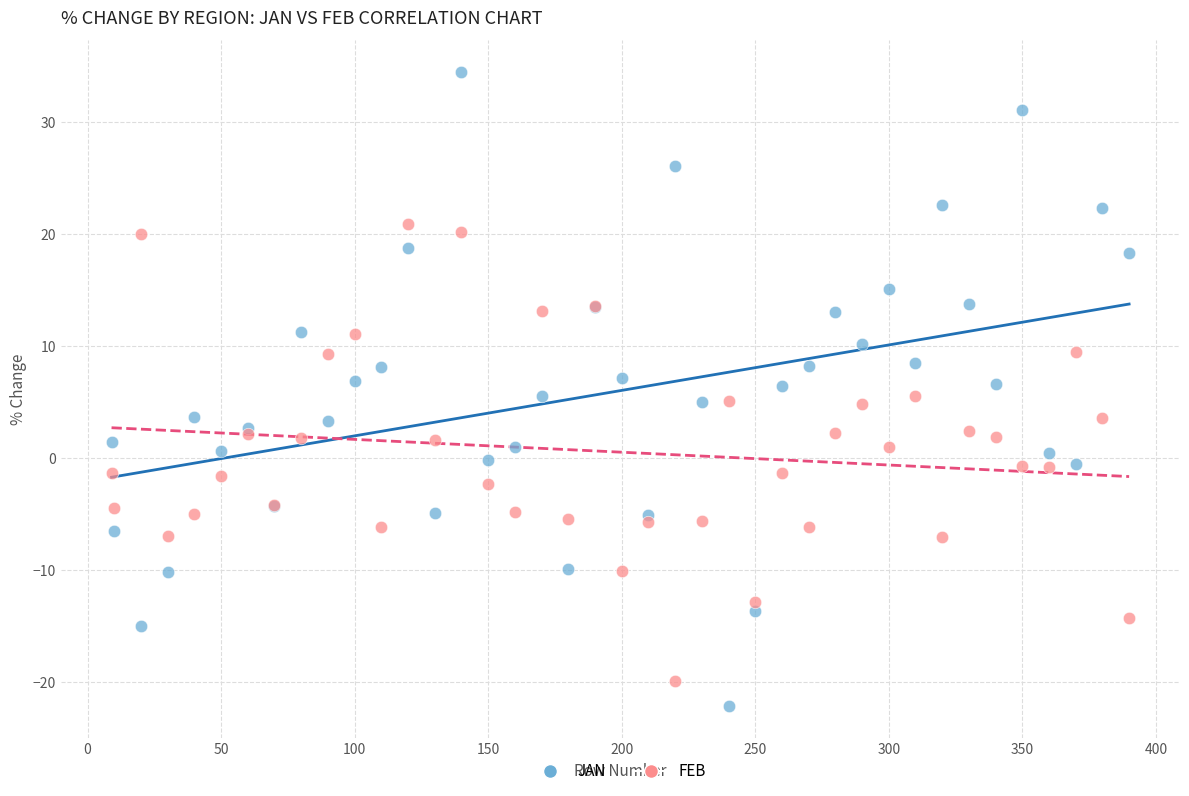

Which series reaches the maximum Y coordinate?

JAN